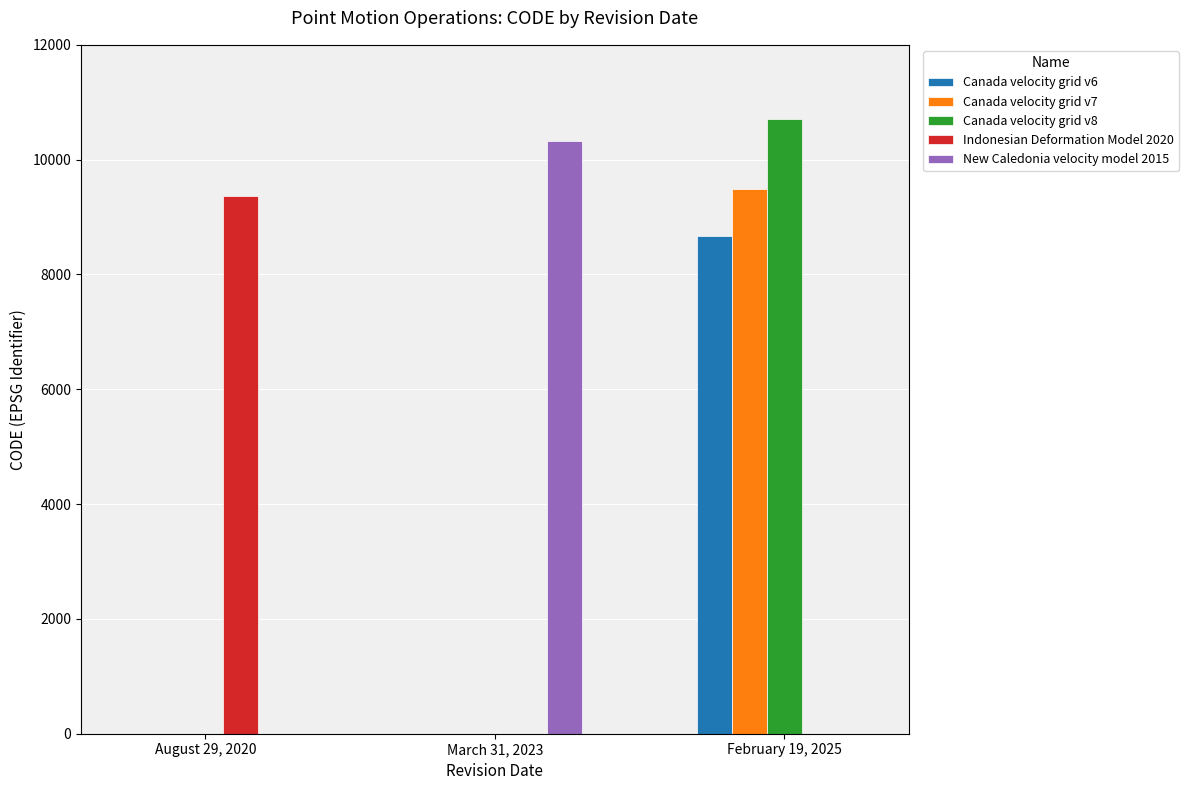

Between August 29, 2020 and February 19, 2025, which series saw the biggest shift?

Canada velocity grid v8